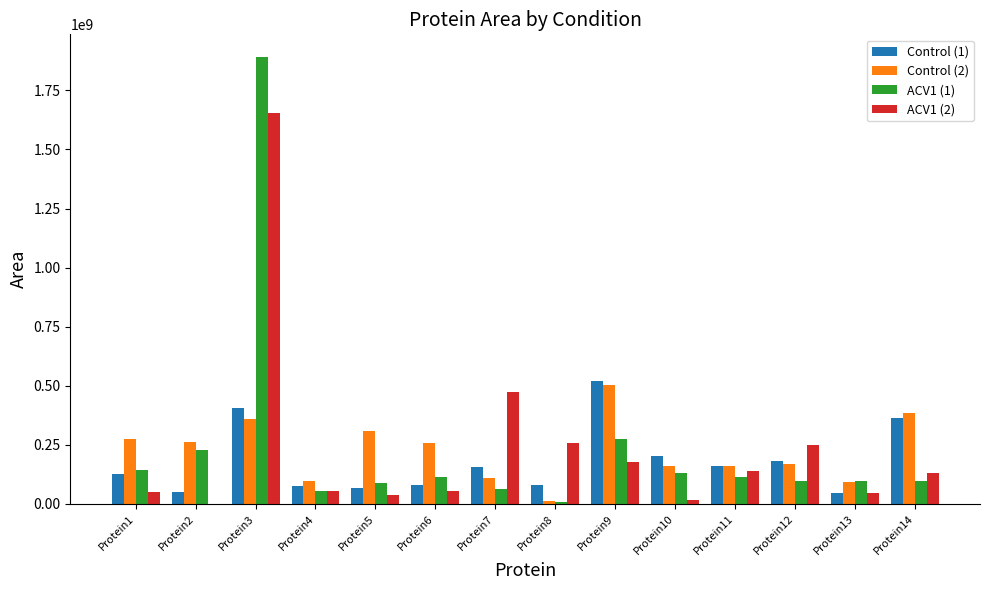

At which category is the sum across all series the highest?

Protein3